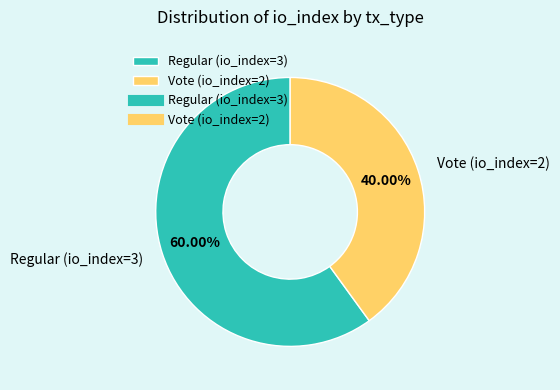

Which slice is the largest?

Regular (io_index=3)